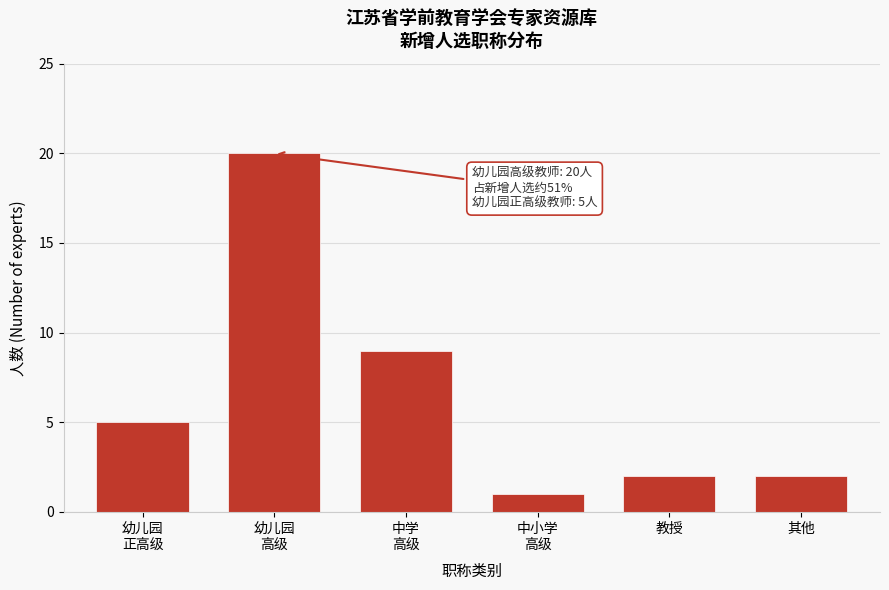

Reading left to right, list all the values displayed in this chart.

5	20	9	1	2	2